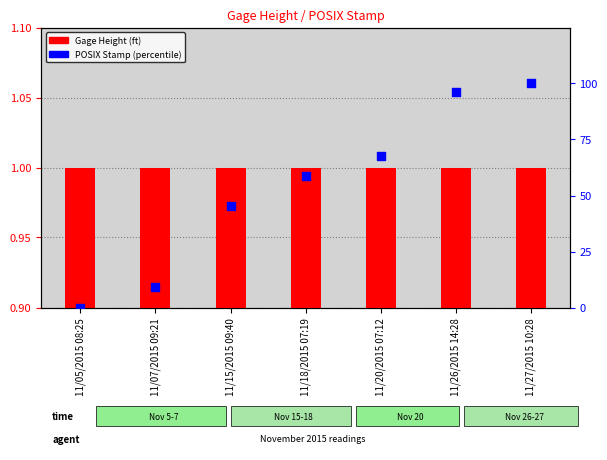

At which category is the sum across all series the highest?

11/27/2015 10:28